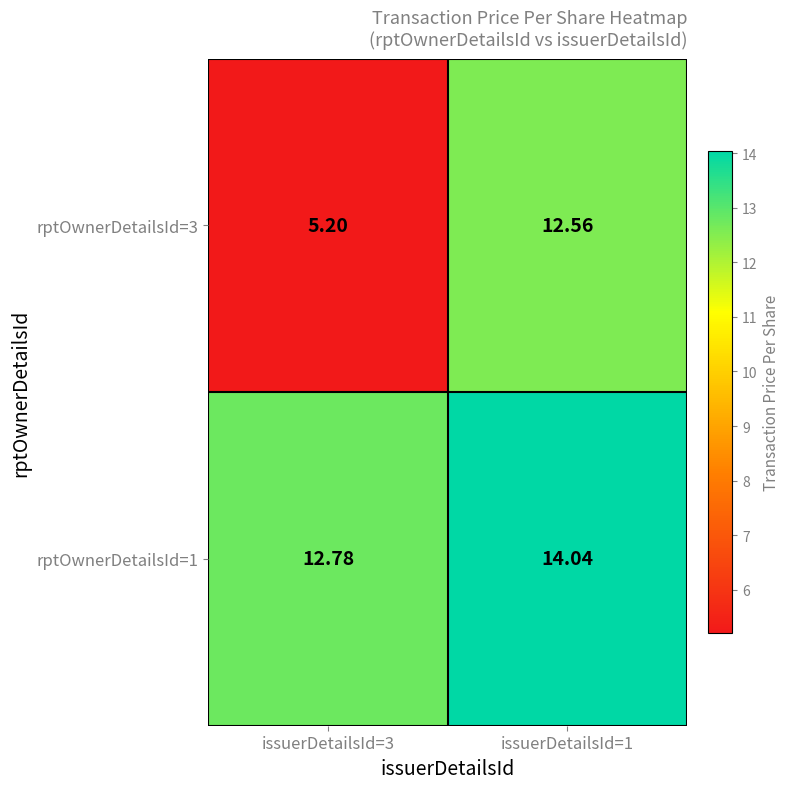

Is the value of rptOwnerDetailsId=3 at issuerDetailsId=3 greater than the value of rptOwnerDetailsId=1 at issuerDetailsId=3?

No